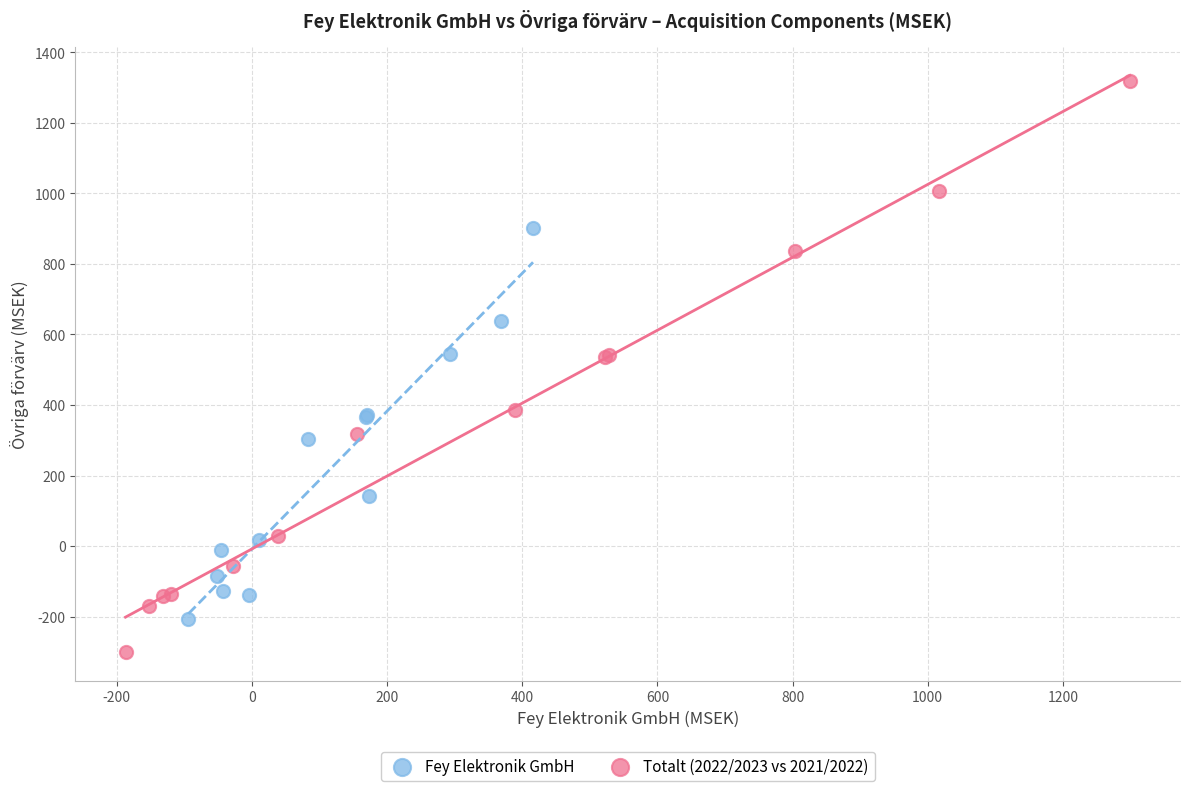

Which series has the largest Y range (max minus min)?

Totalt (2022/2023 vs 2021/2022)